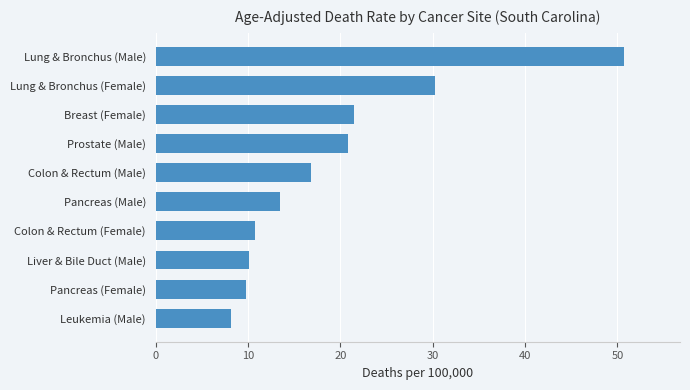

What is the smallest value displayed?

8.2